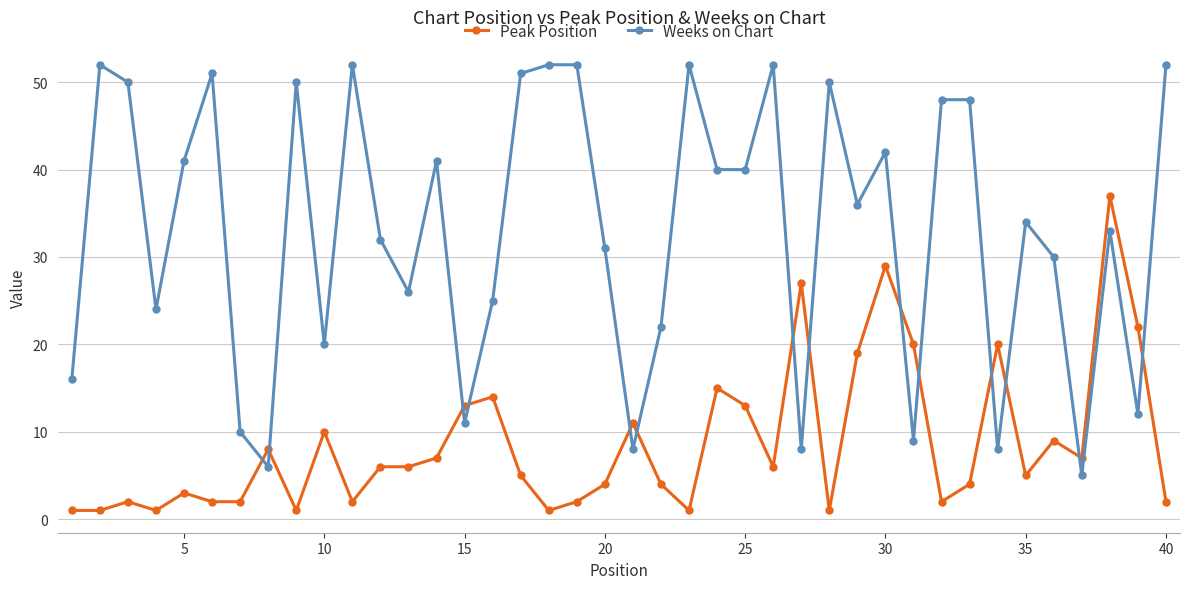

What are all the series names shown in the legend?

Peak Position, Weeks on Chart